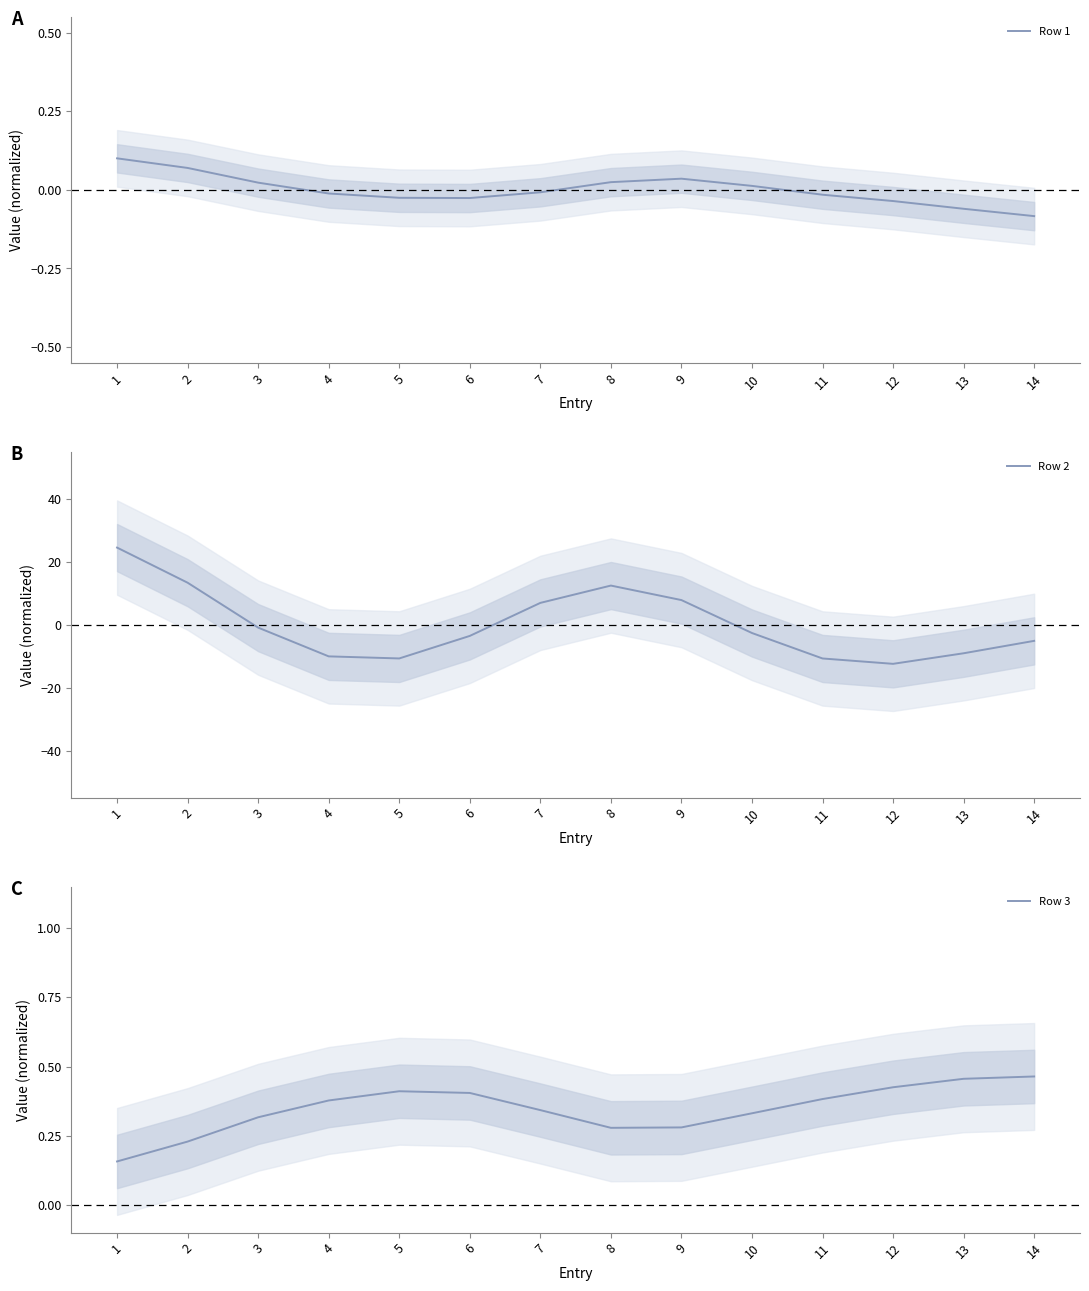

How many distinct data groups are displayed?

3